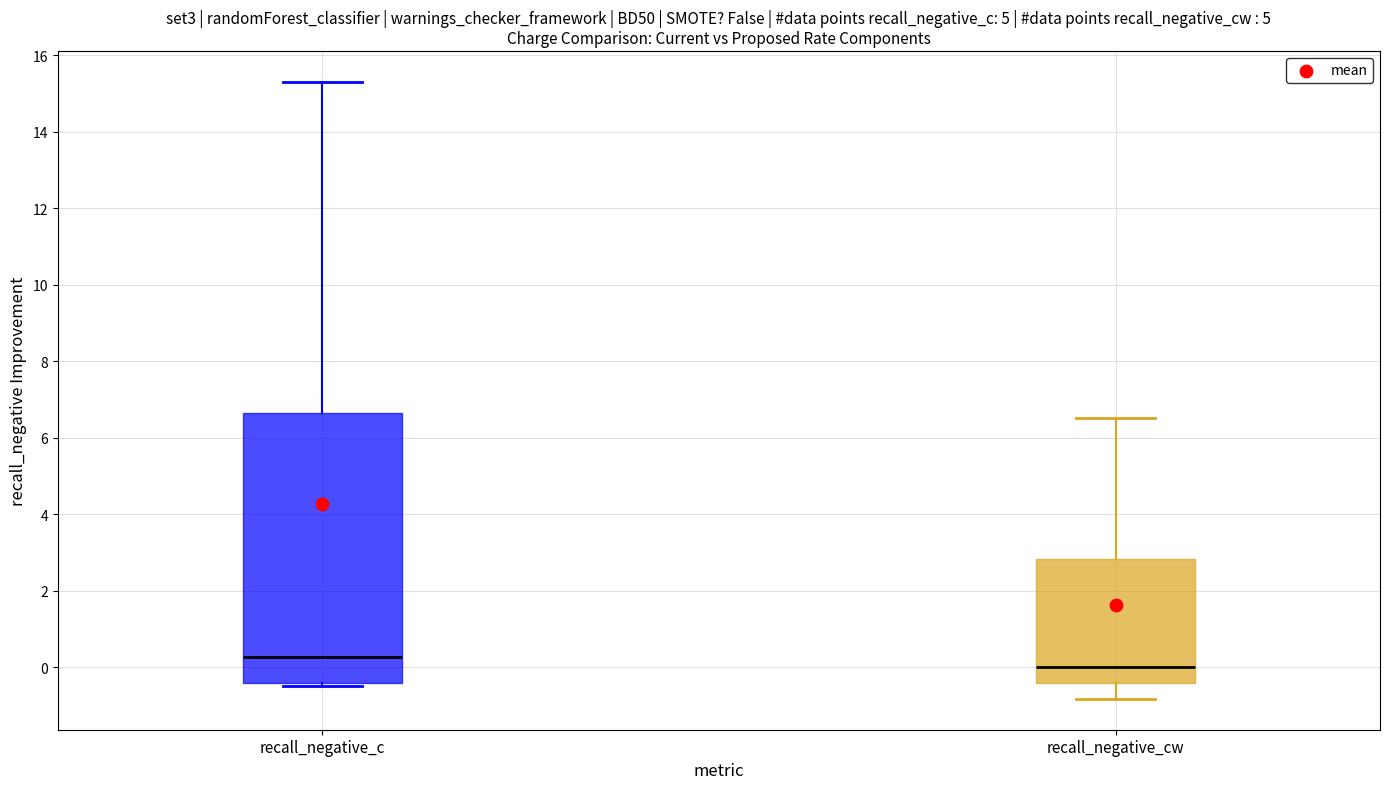

Where is the upper edge of the box for recall_negative_cw on the y-axis? The values are not printed on the chart, so give them approximately, as read against the axis.

2.8